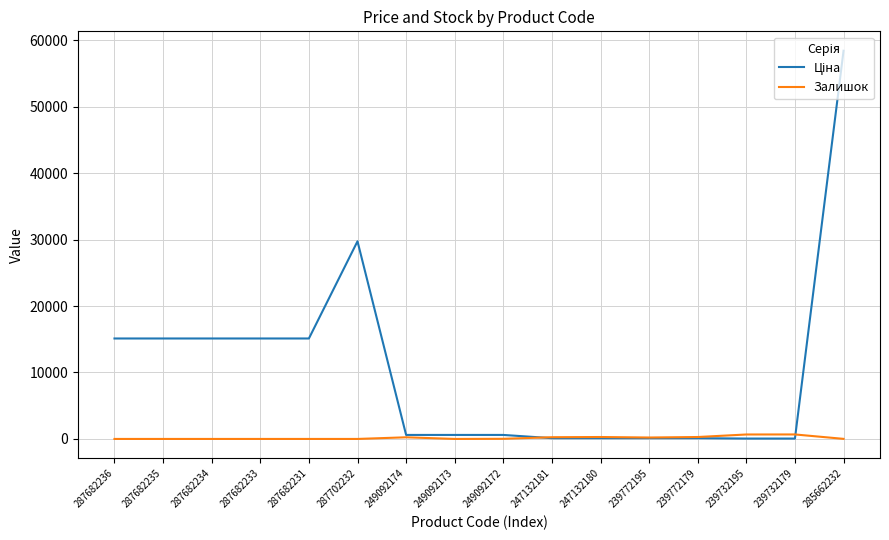

What is the spread (max minus min) of values at 287682234?

15120.0